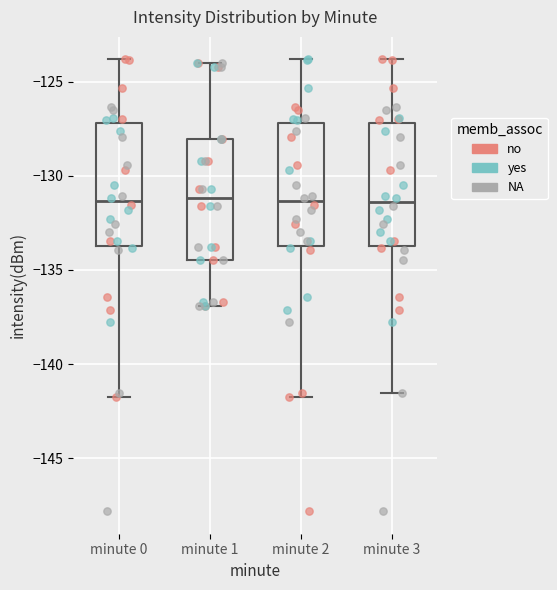

Reading left to right, read every box against the y-axis: the position of its median line, the range the box covers, and the ends of its whiskers. The values are not printed on the chart, so give them approximately, as read against the axis.

minute 0: median -131.5, box -133.5 to -127.0, whiskers -141.5 to -124.0
minute 1: median -131.0, box -134.5 to -128.0, whiskers -137.0 to -124.0
minute 2: median -131.5, box -133.5 to -127.0, whiskers -141.5 to -124.0
minute 3: median -131.5, box -133.5 to -127.0, whiskers -141.5 to -124.0